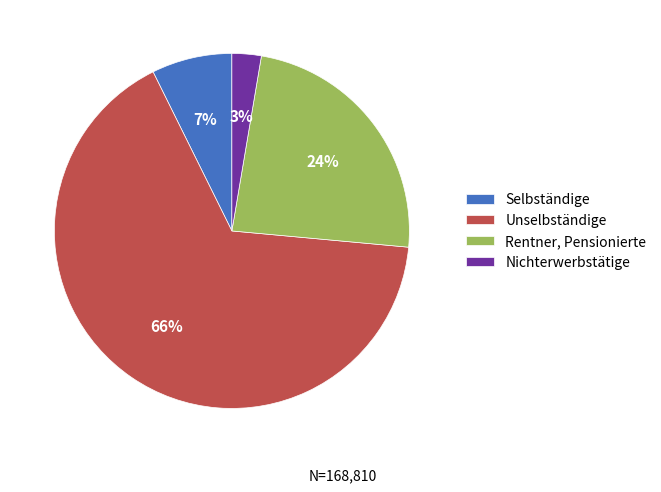

Combined, do Nichterwerbstätige and Unselbständige account for over 50%?

Yes